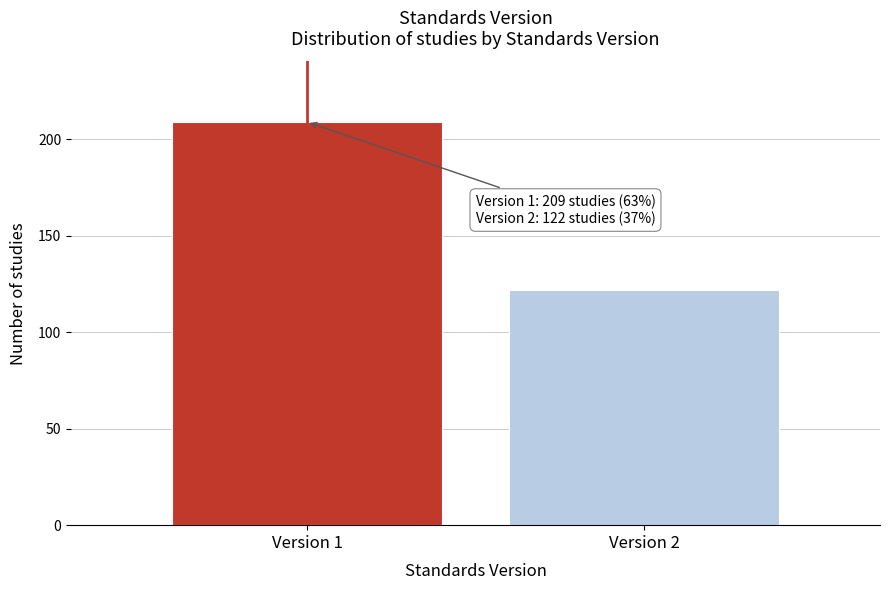

Reading right to left, extract all data points from this chart.

122	209